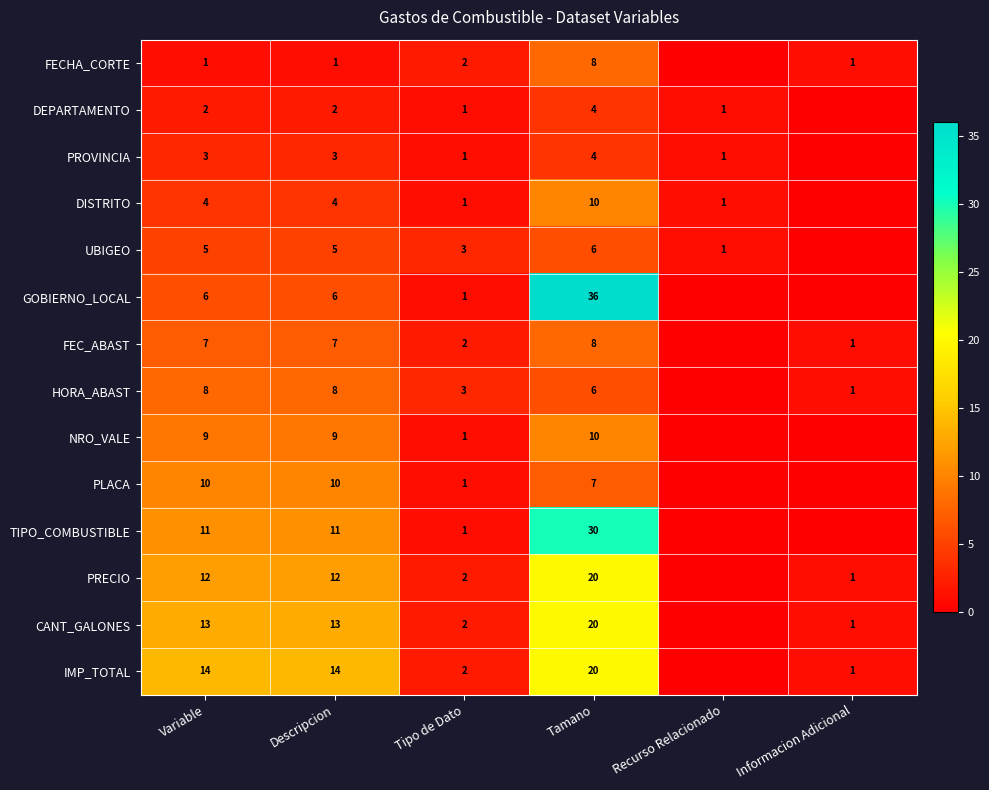

At which category does the chart reach its minimum across all series?

Recurso Relacionado